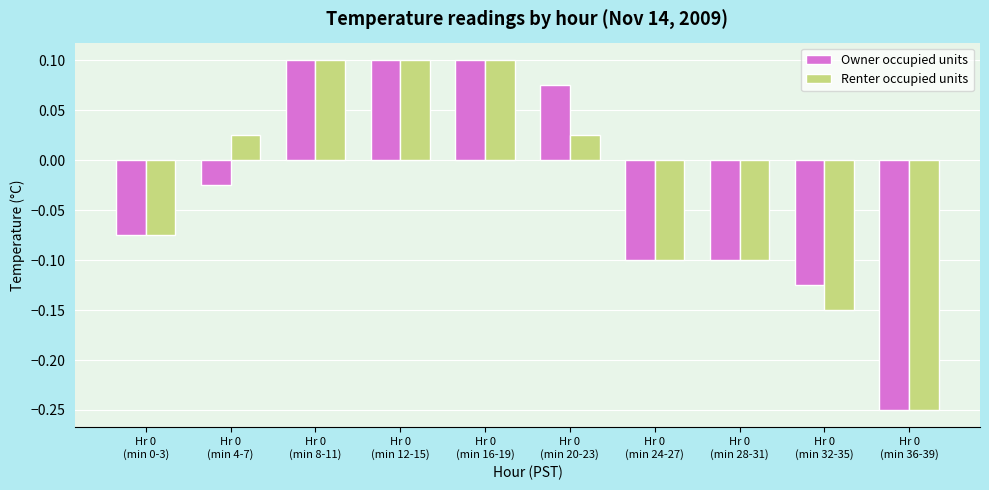

At how many categories does at least one series exceed 0?

5